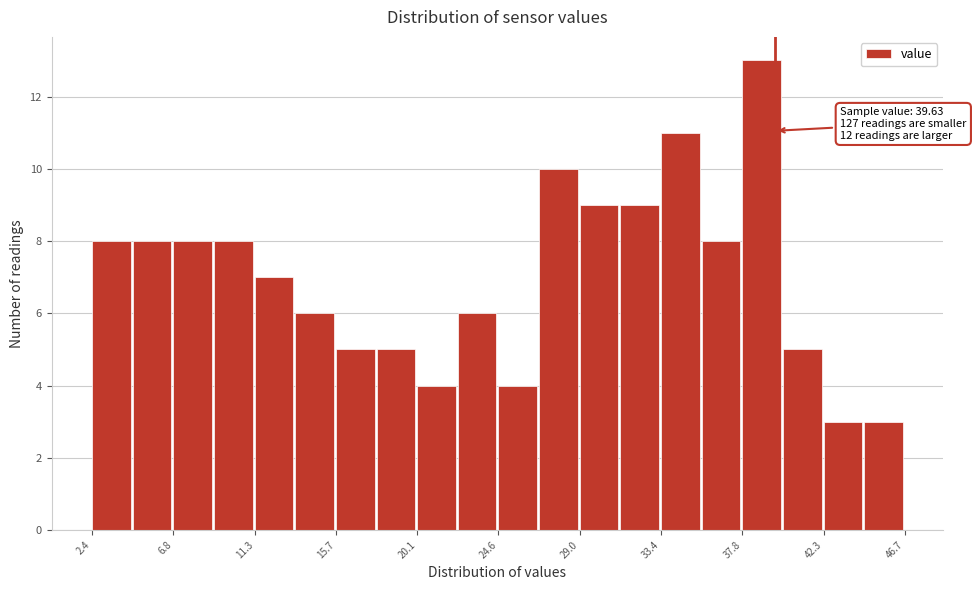

Which range on the x-axis has the tallest bar?

38.0 to 40.0